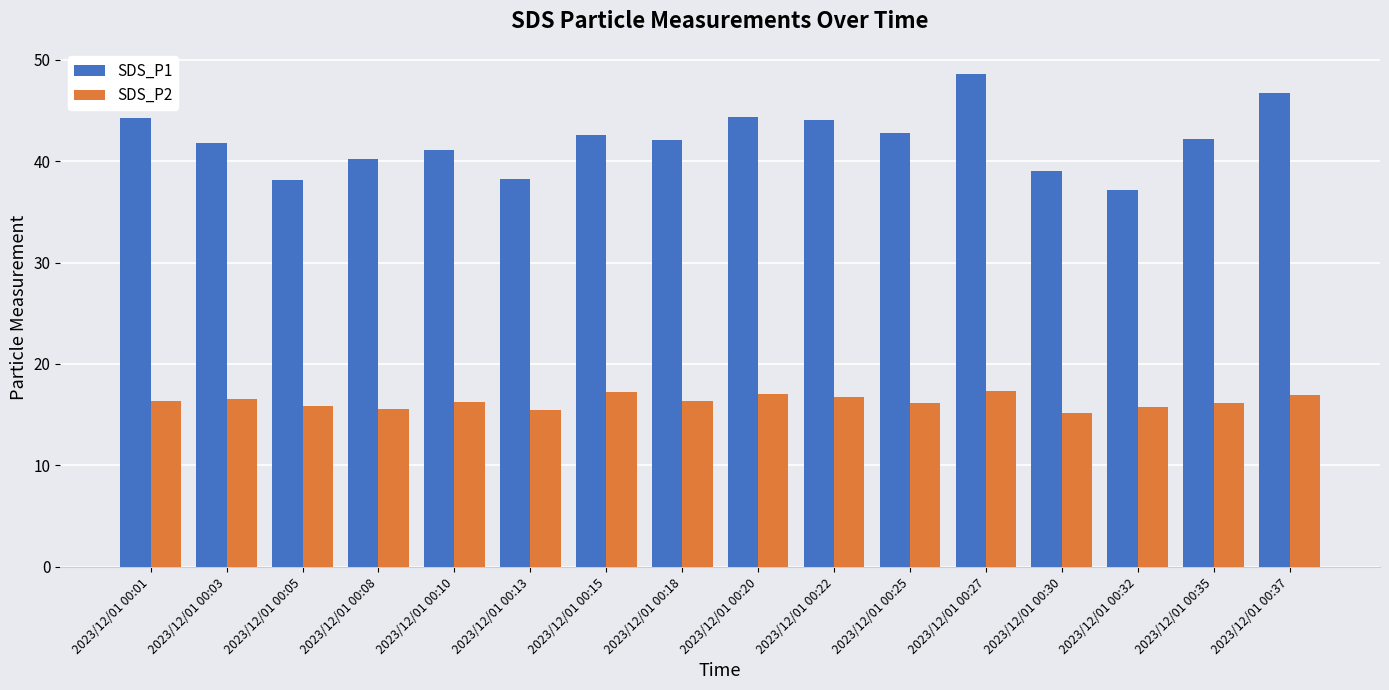

List the series in order of their overall mean, highest first.

SDS_P1, SDS_P2